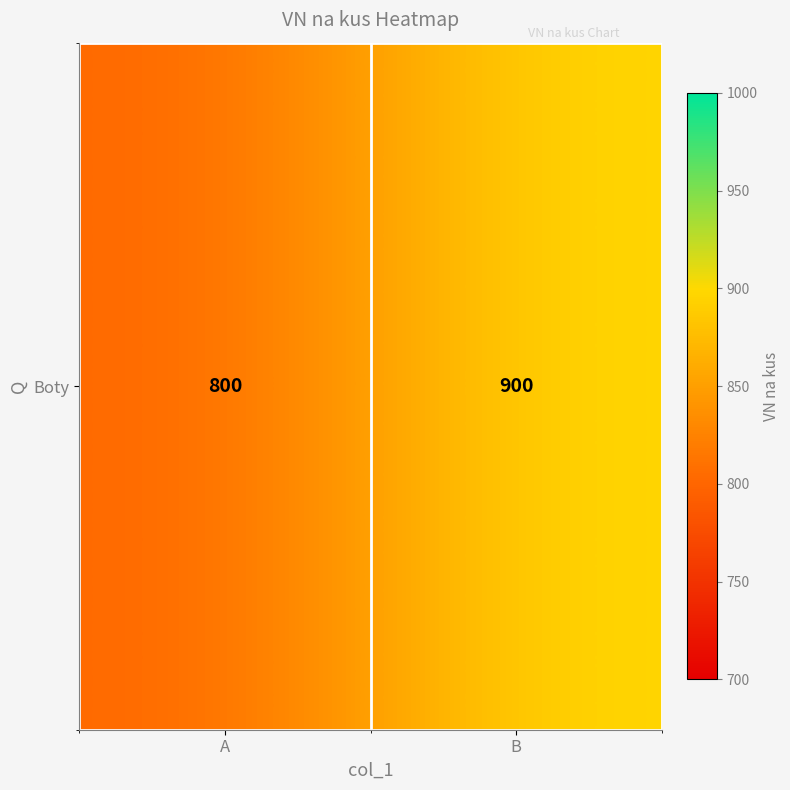

What is the change in value from A to B?

+100